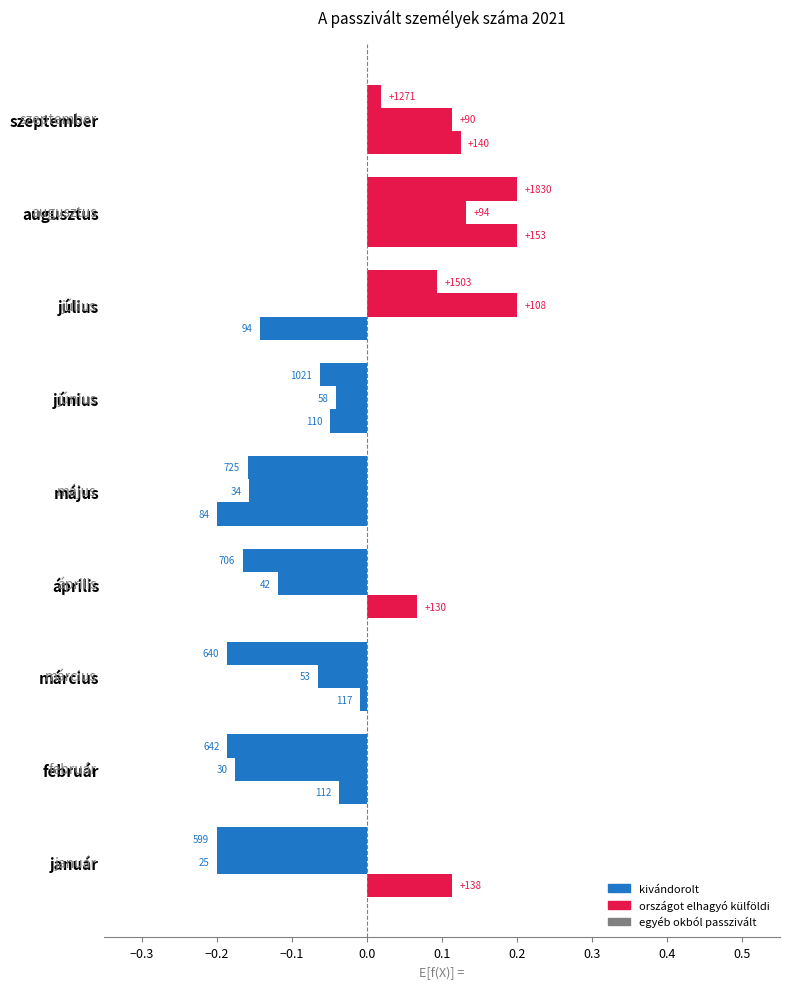

What is the smallest value displayed?

-0.2